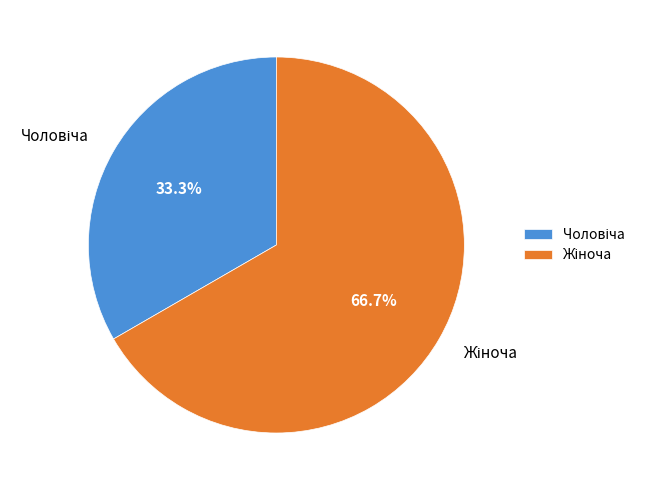

How many segments does this pie chart have?

2